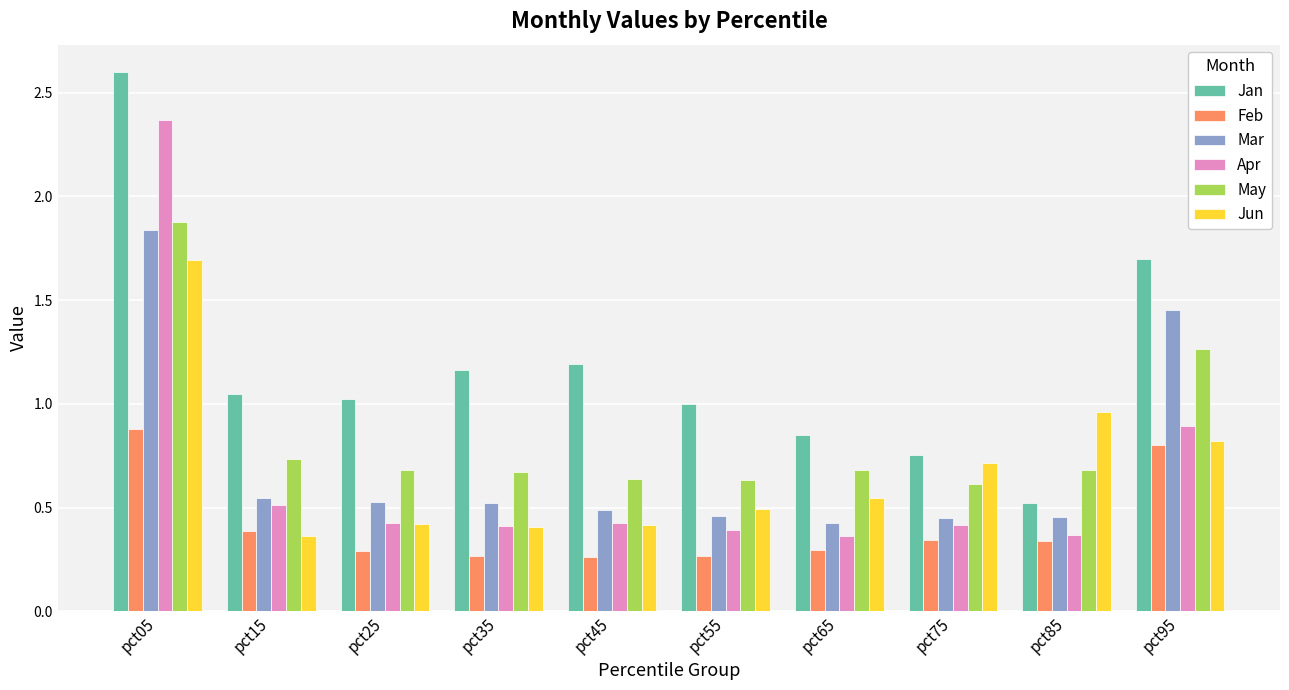

True or false: Feb has a value of 0.4 at pct15.

True